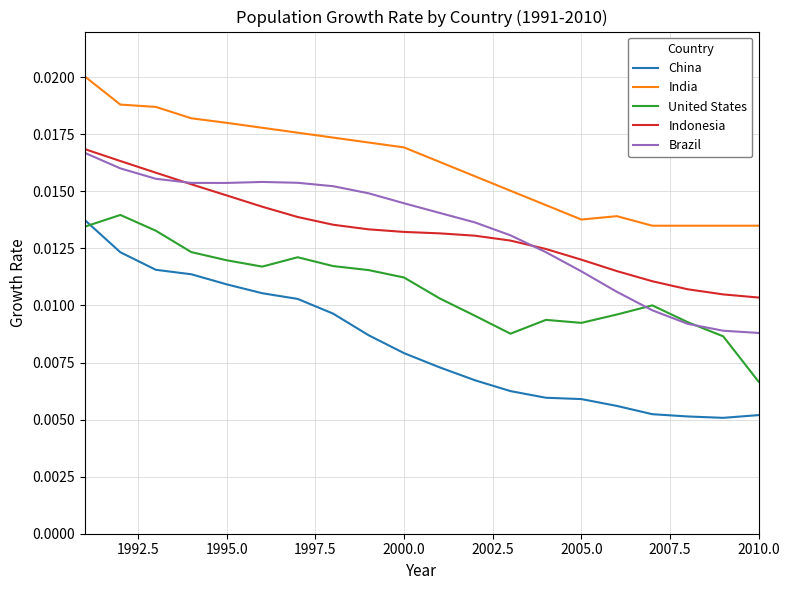

True or false: India and Indonesia cross at least once.

False